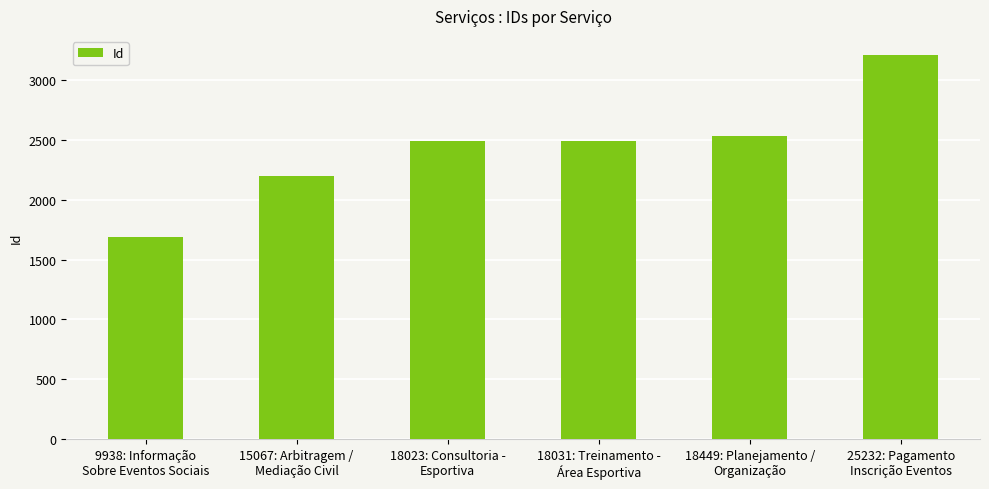

What is the maximum value shown in the chart?

3211